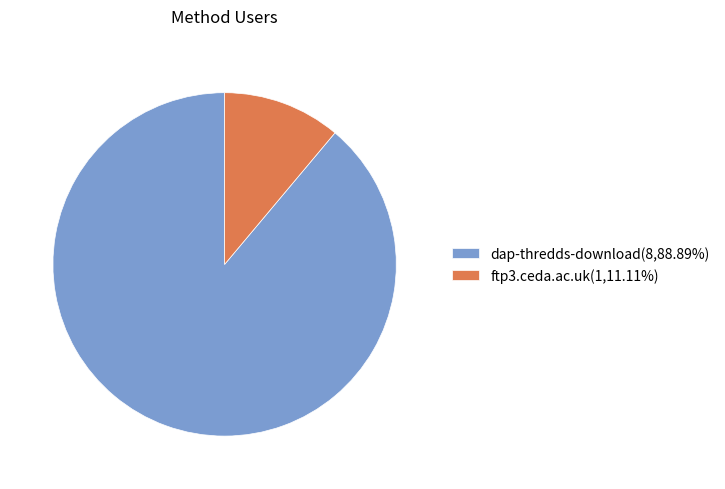

Approximately how many times larger is the value at dap-thredds-download compared to ftp3.ceda.ac.uk?

8.0